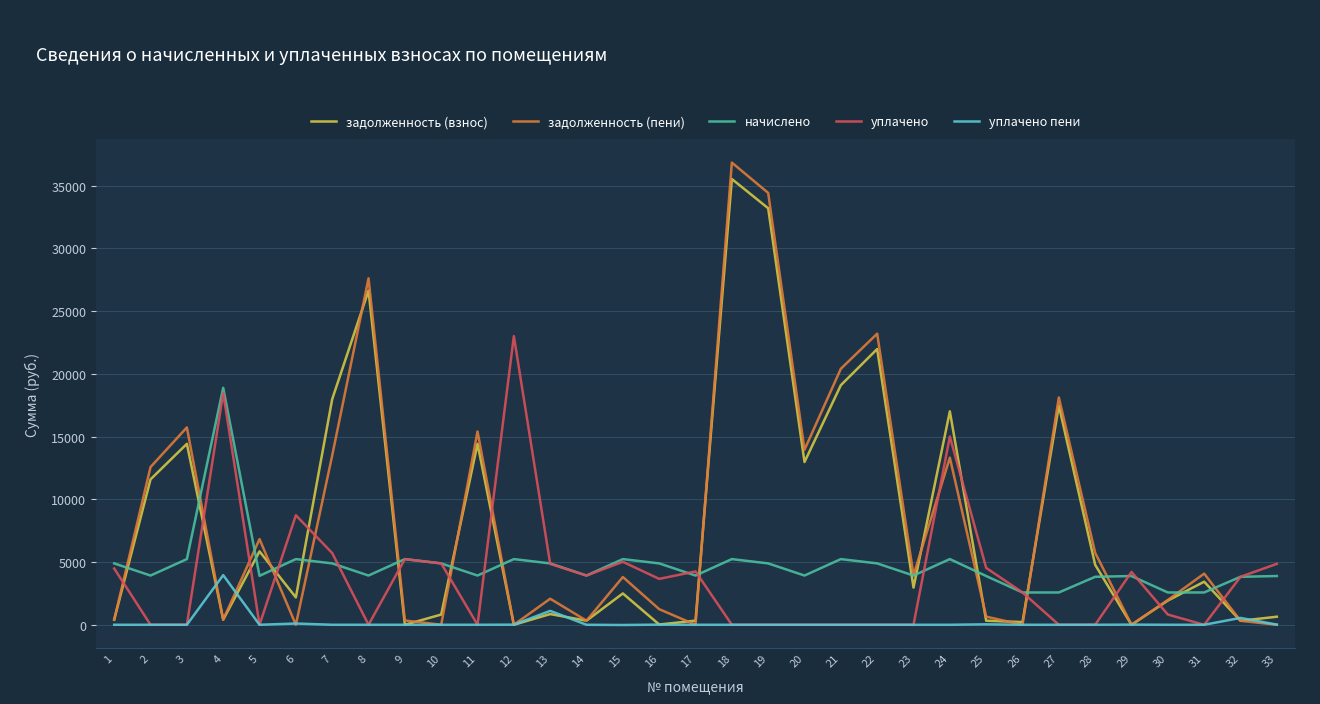

What is the approximate value of задолженность (взнос) at 28?

4777.5